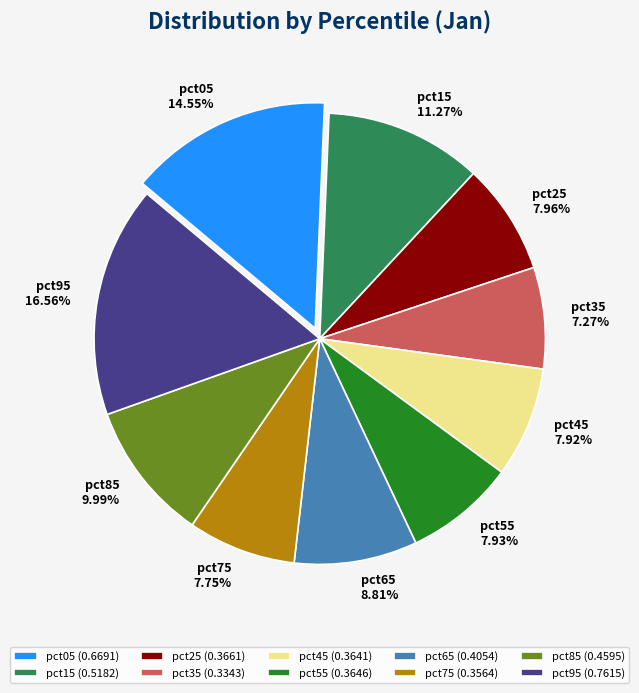

Between pct85 and pct05, which is larger?

pct05